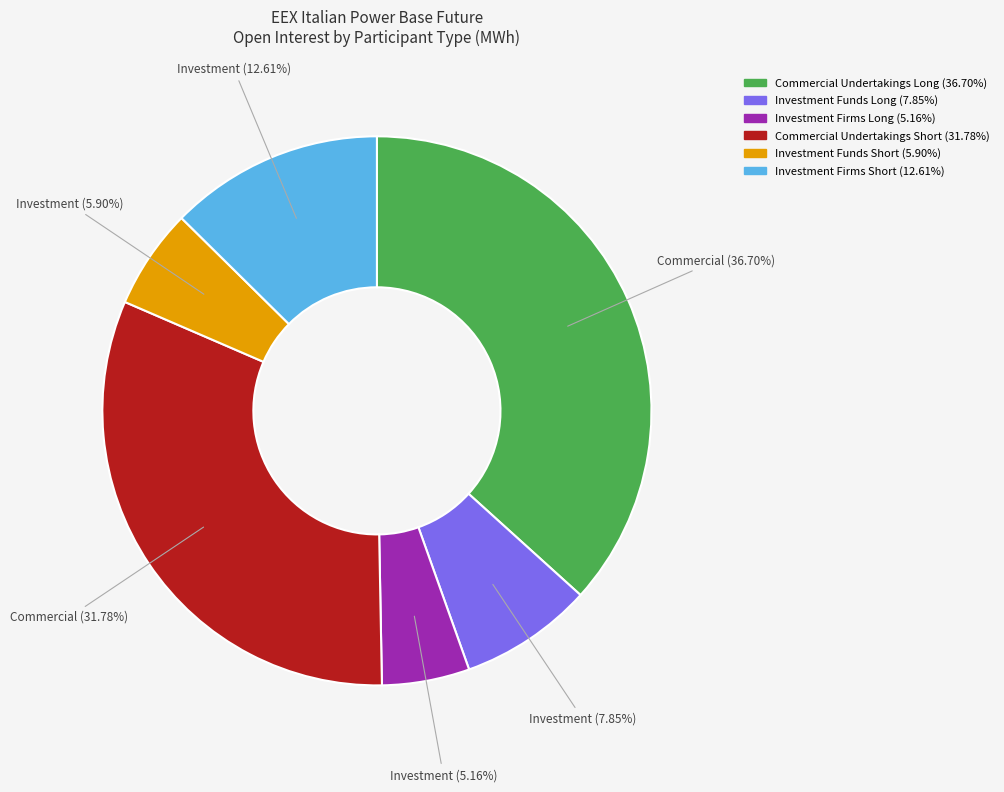

What percentage is the Commercial Undertakings Long slice, to the nearest percent?

37%